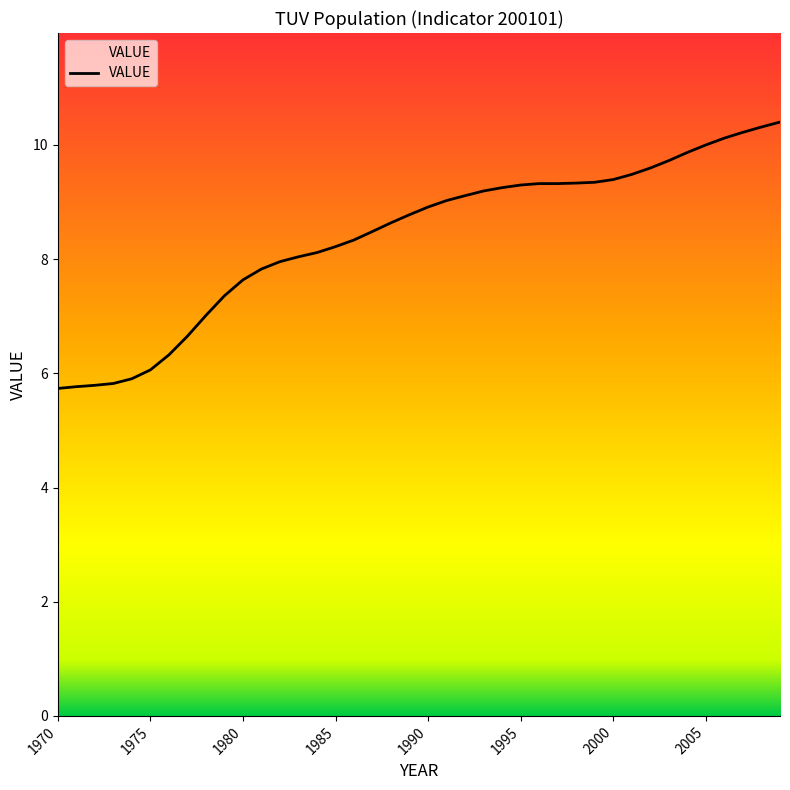

What is the difference between the maximum and minimum values?

4.7